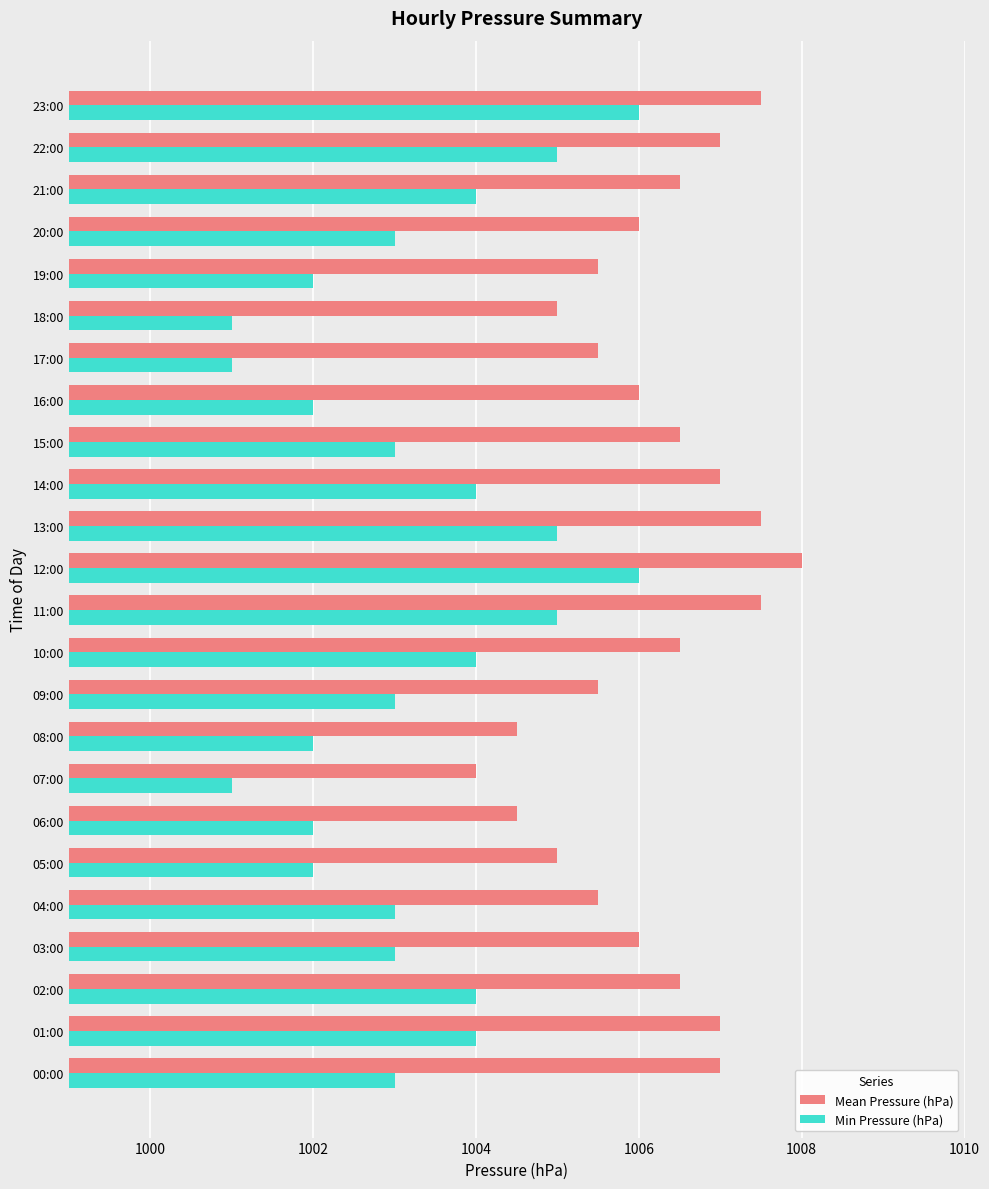

What is the spread (max minus min) of values at 05:00?

3.0